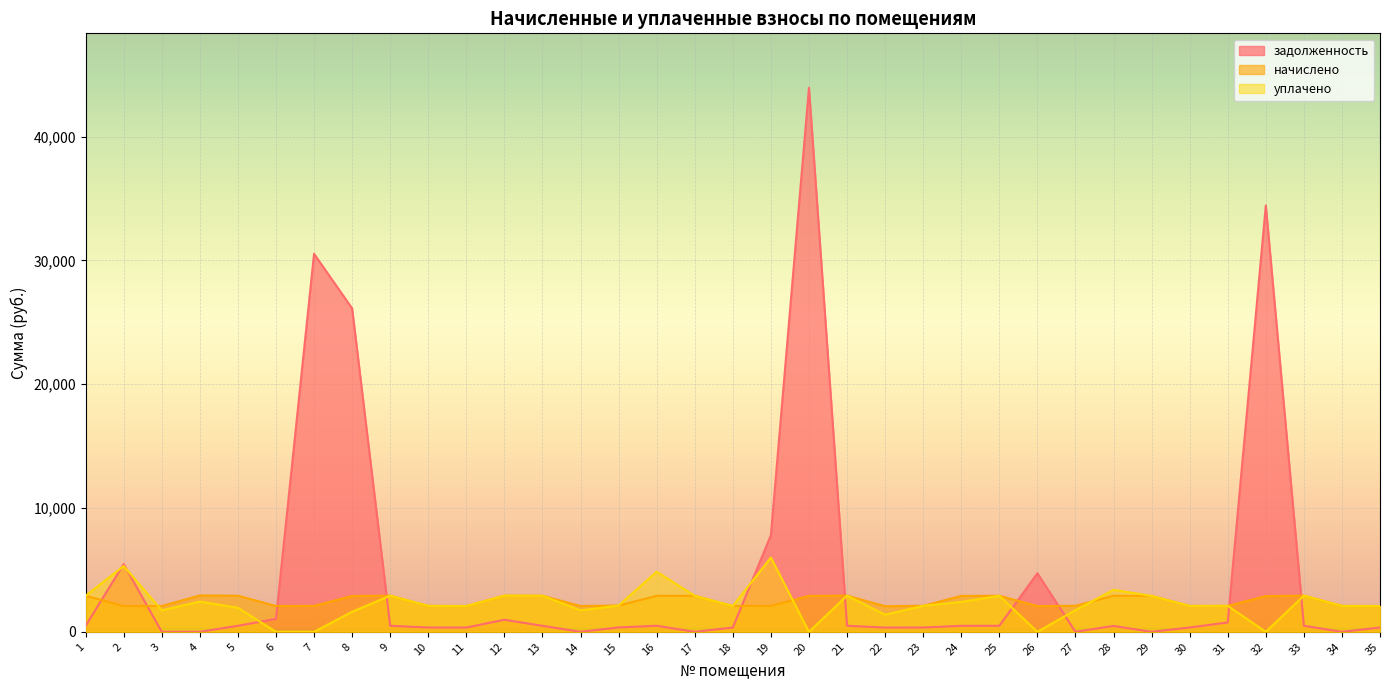

What is the approximate value of задолженность at 35?

347.0